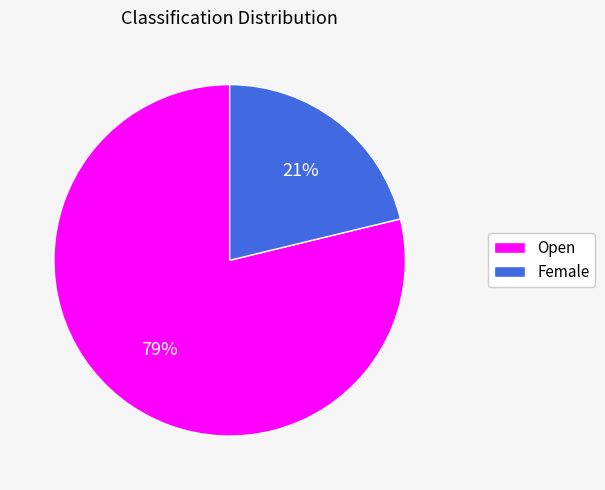

How many segments does this pie chart have?

2